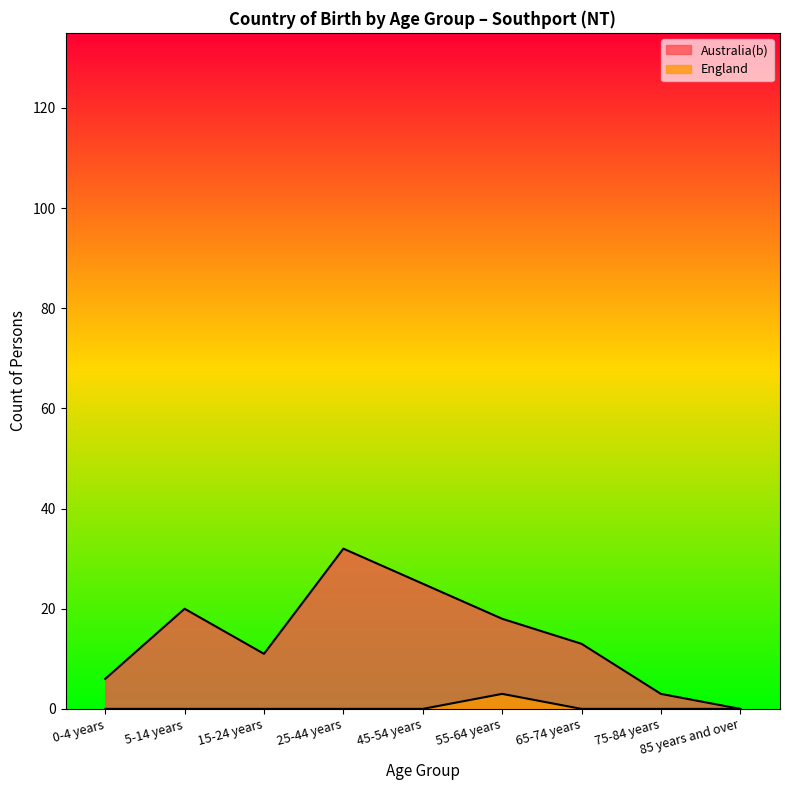

Where is Australia(b) nearest to the value 16?

55-64 years